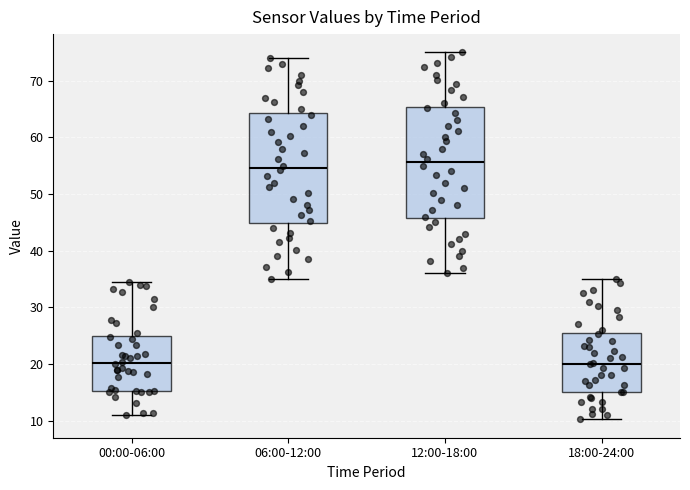

Which box's median line is the highest?

12:00-18:00